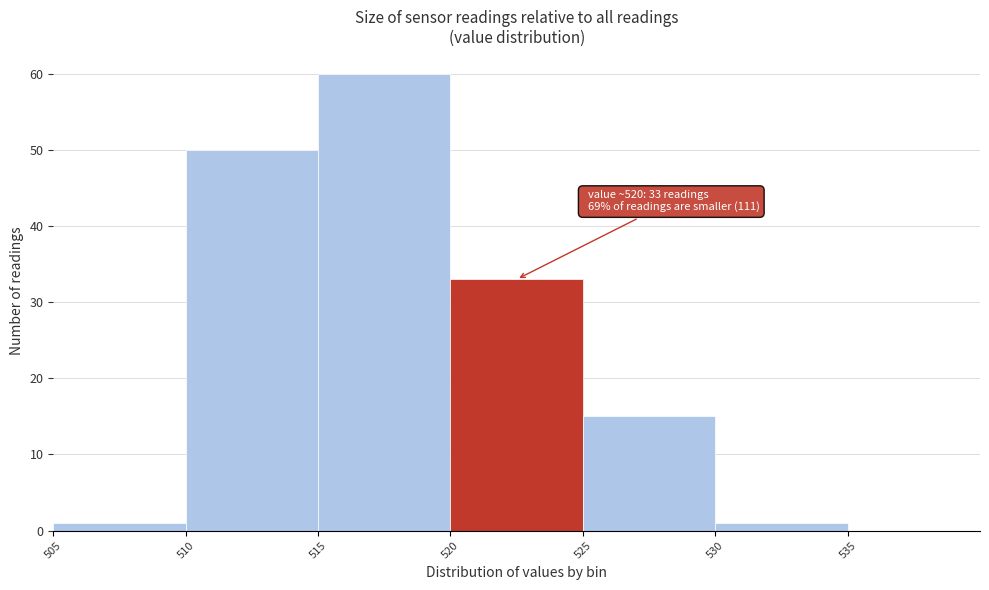

Which range on the x-axis has the tallest bar?

515 to 520